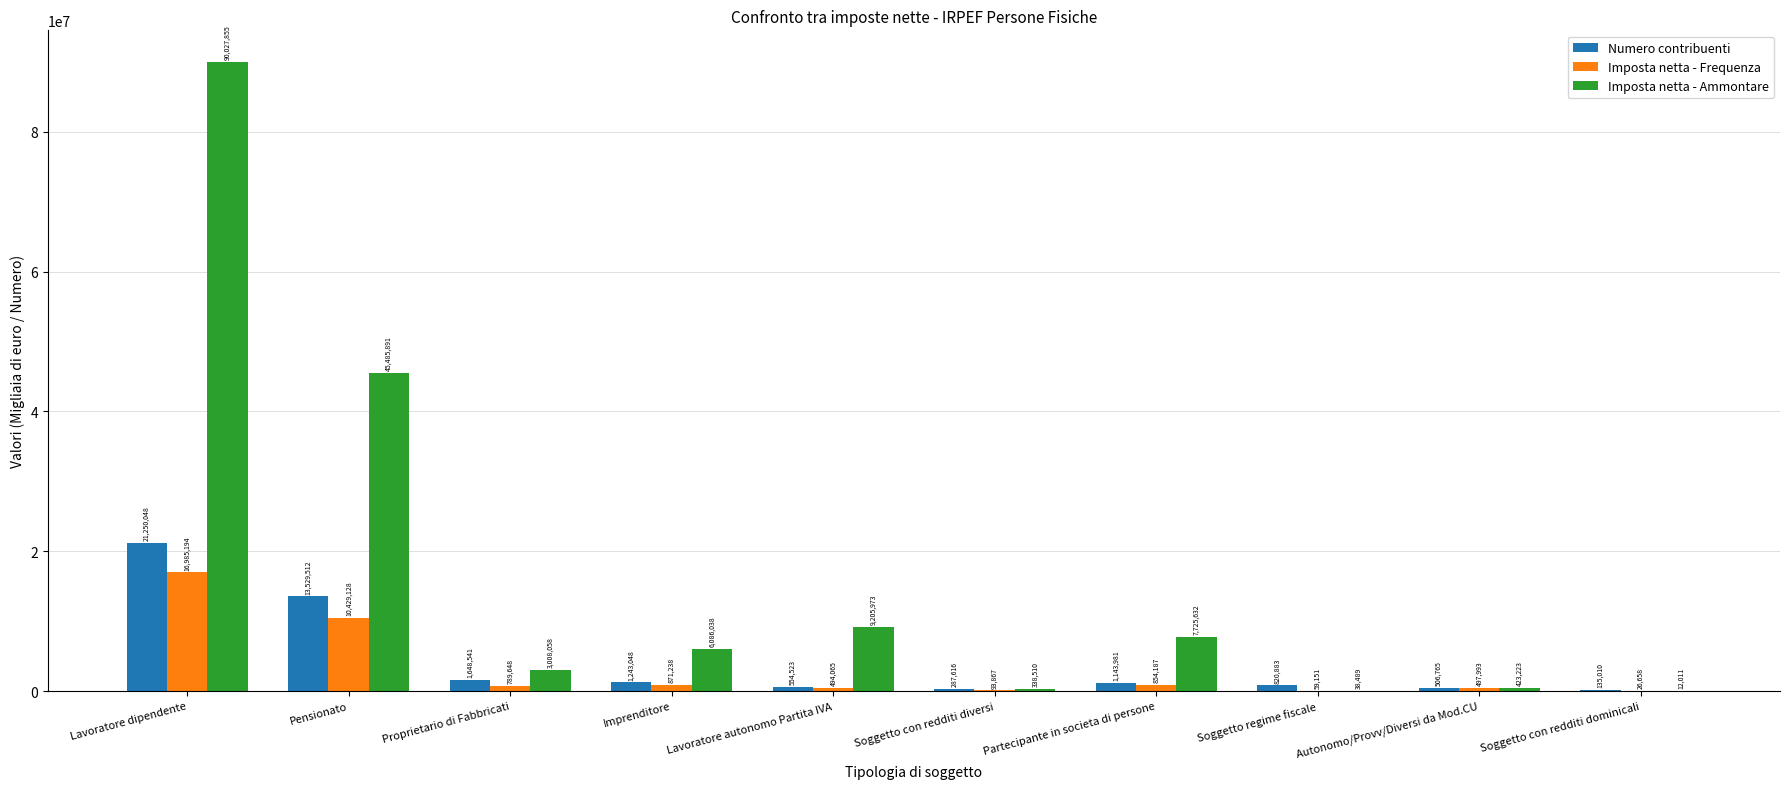

What is the sum of all Numero contribuenti values?

41119927